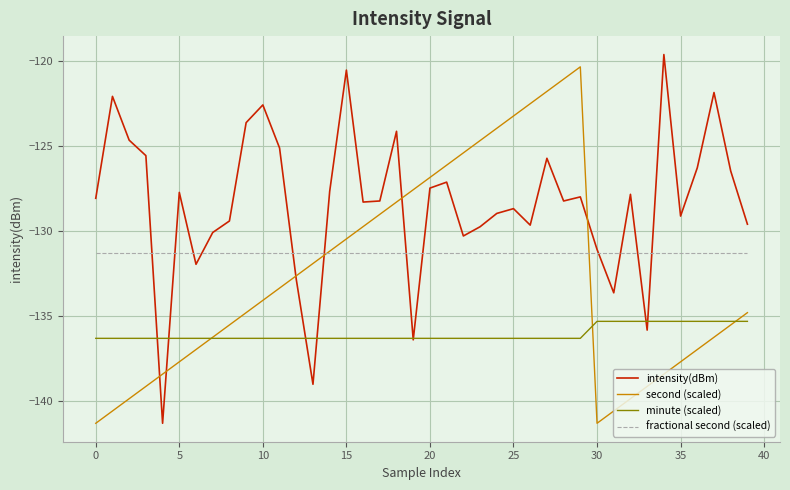

Rank the series by their average value, from highest to lowest.

intensity(dBm), fractional second (scaled), second (scaled), minute (scaled)